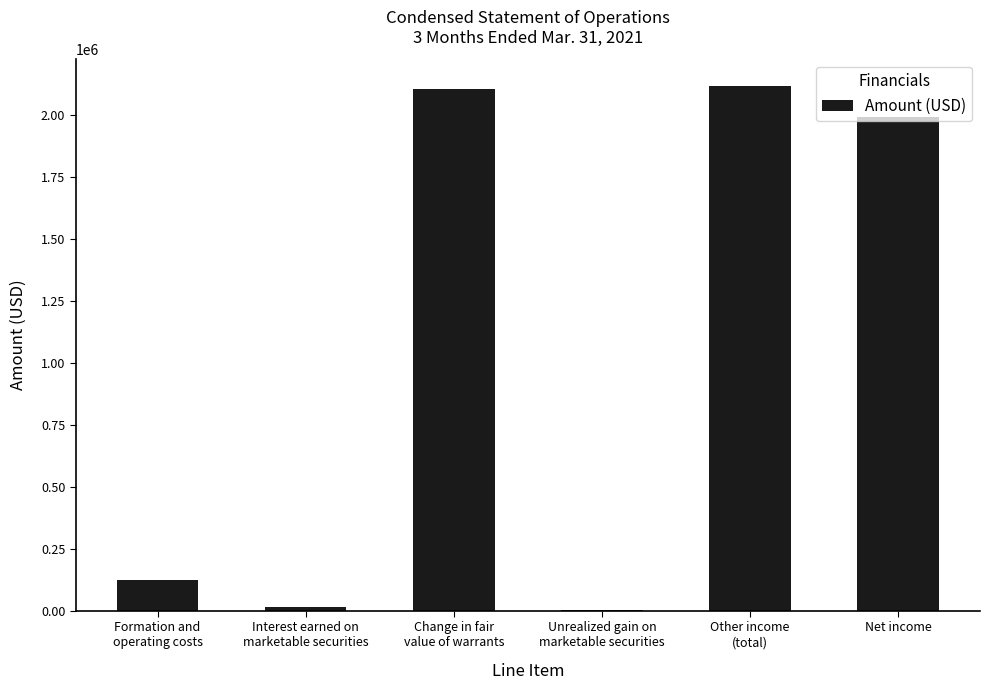

Is it true that the value at Other income
(total) is 687672?

False